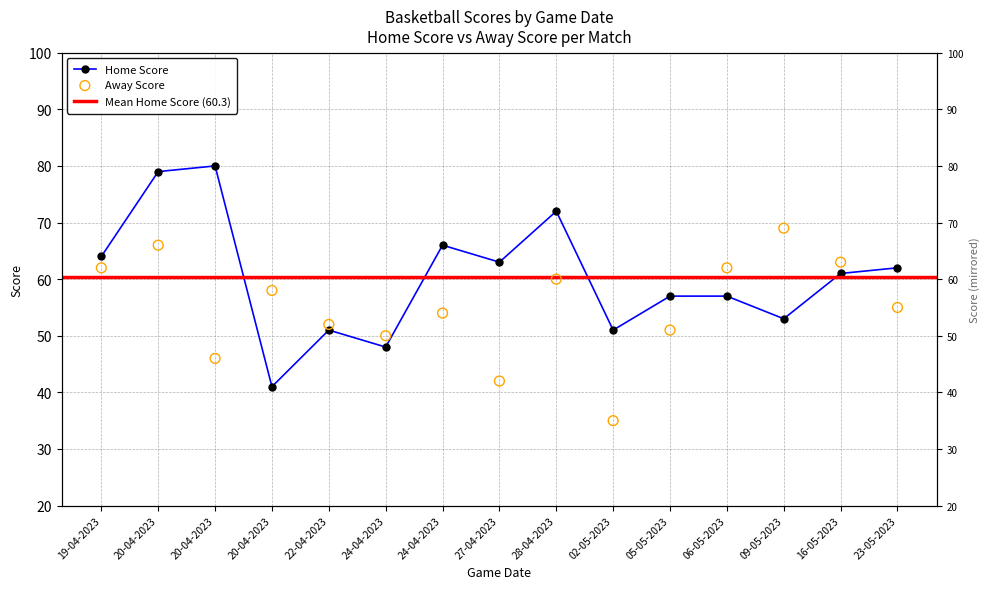

Which series has the largest total across all categories?

Home Score